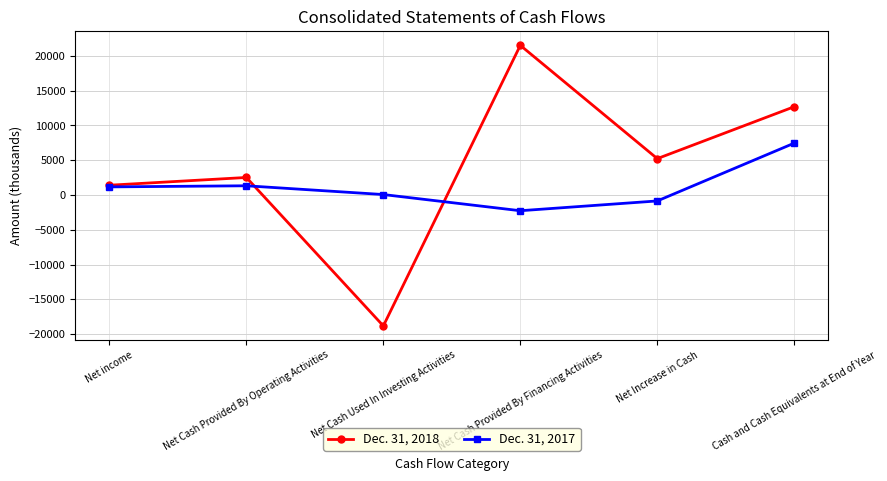

How many lines are shown in the chart?

2